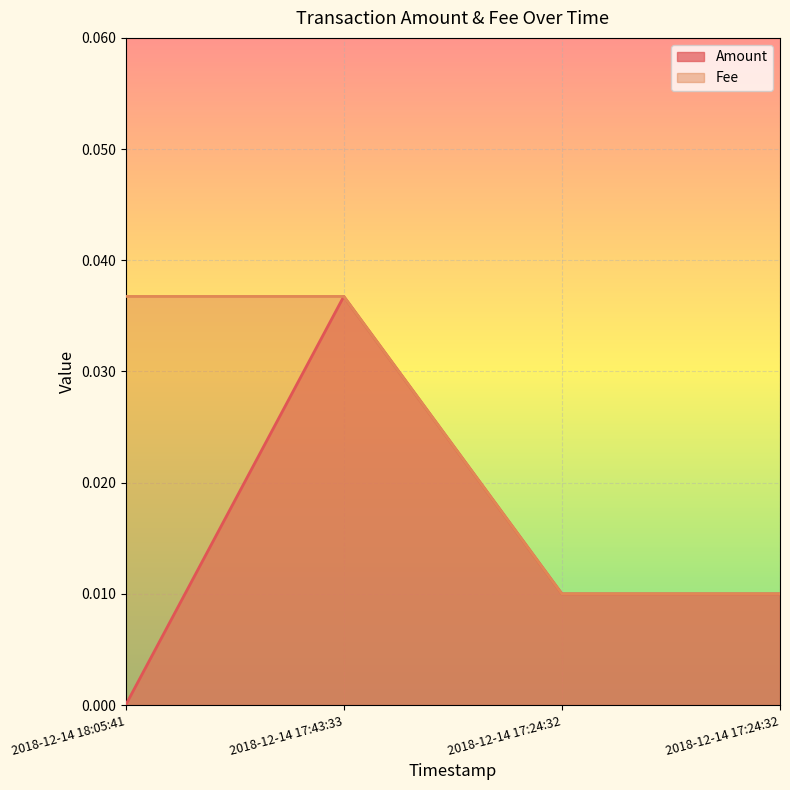

Rank the series by their maximum value, from lowest to highest.

Amount, Fee